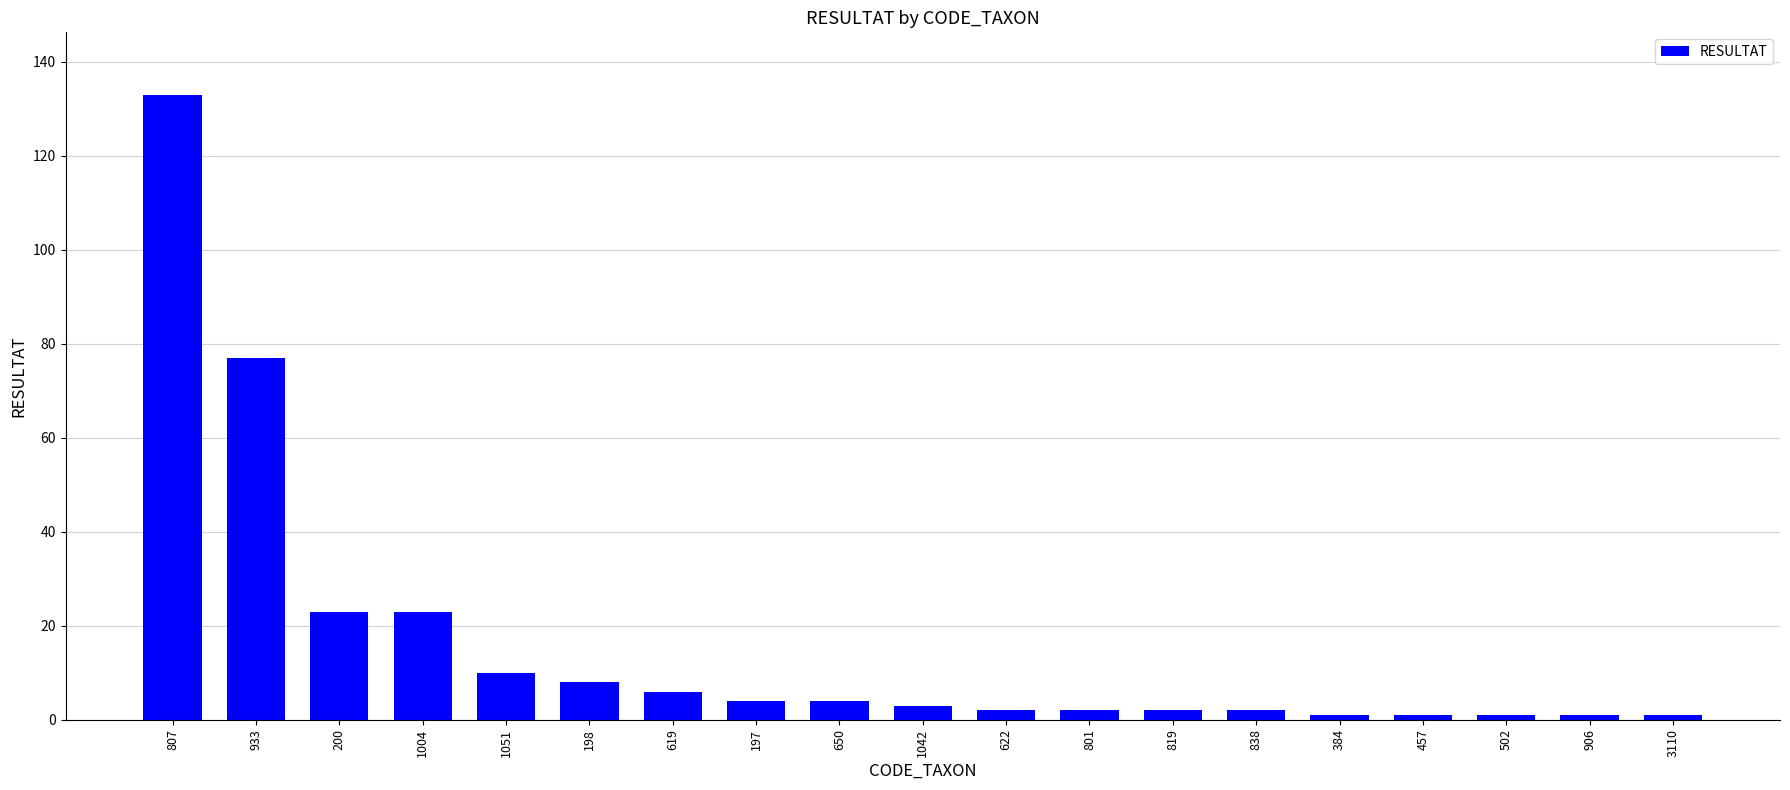

What is the difference between the maximum and minimum values?

132